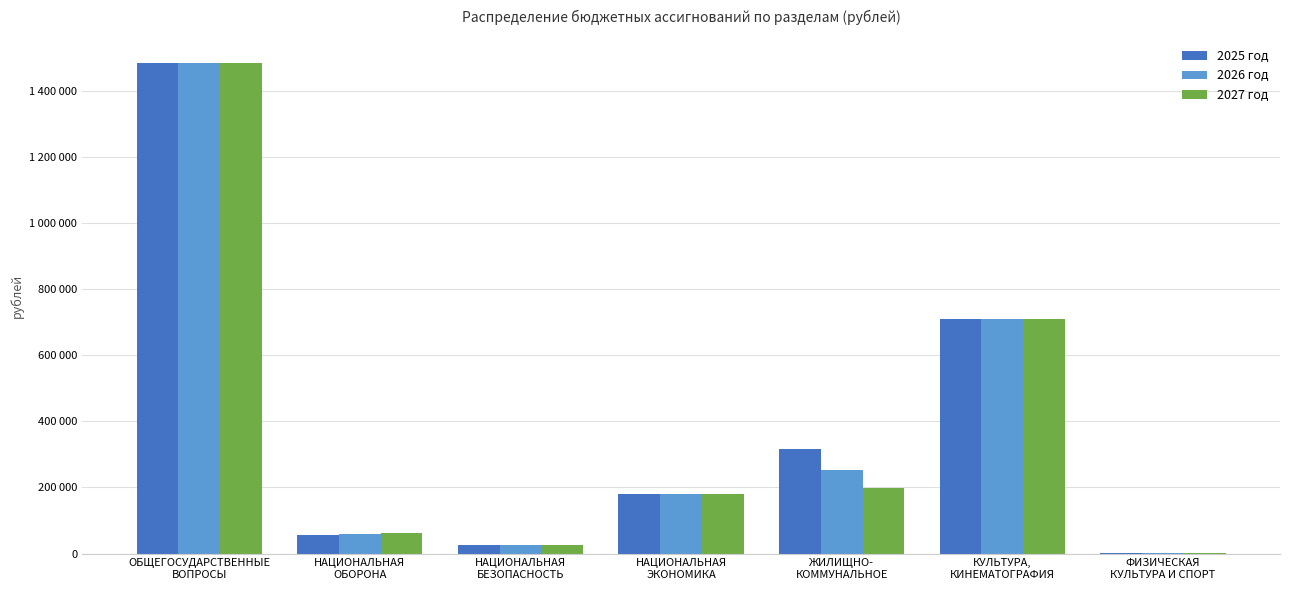

What is the label of the 6th bar from the left?

КУЛЬТУРА,
КИНЕМАТОГРАФИЯ